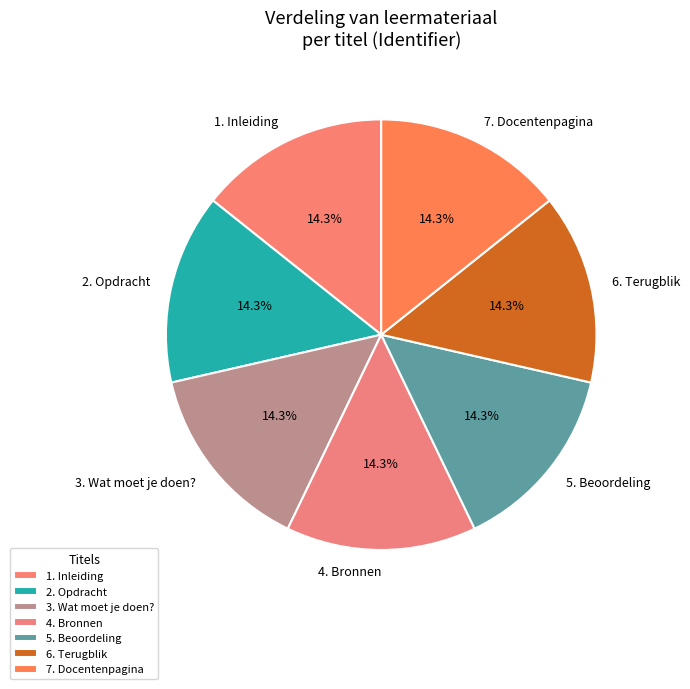

Does 3. Wat moet je doen? represent more than half of the total?

No